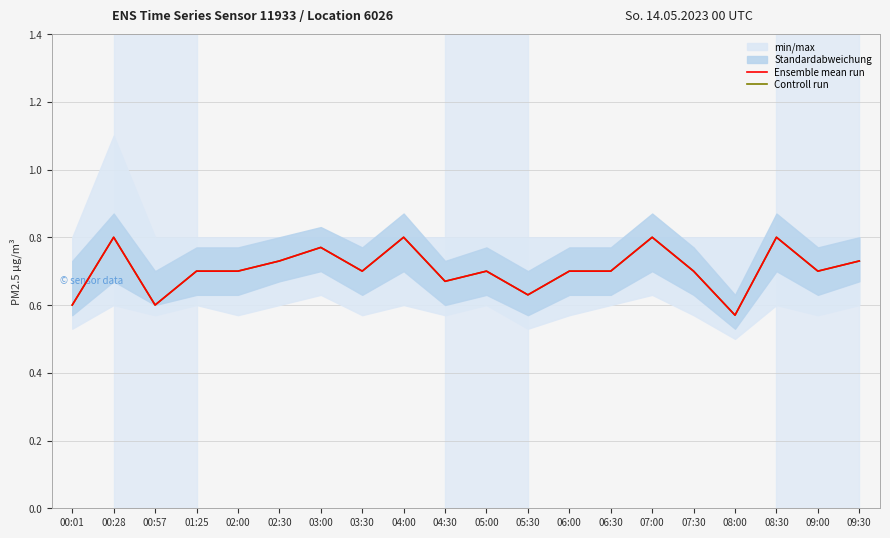

Reading left to right, what are all the values shown in this chart?

Ensemble mean run: 00:01=0.6	00:28=0.8	00:57=0.6	01:25=0.7	02:00=0.7	02:30=0.7	03:00=0.8	03:30=0.7	04:00=0.8	04:30=0.7	05:00=0.7	05:30=0.6	06:00=0.7	06:30=0.7	07:00=0.8	07:30=0.7	08:00=0.6	08:30=0.8	09:00=0.7	09:30=0.7
Controll run: 00:01=0.6	00:28=0.8	00:57=0.6	01:25=0.7	02:00=0.7	02:30=0.7	03:00=0.8	03:30=0.7	04:00=0.8	04:30=0.7	05:00=0.7	05:30=0.6	06:00=0.7	06:30=0.7	07:00=0.8	07:30=0.7	08:00=0.6	08:30=0.8	09:00=0.7	09:30=0.7